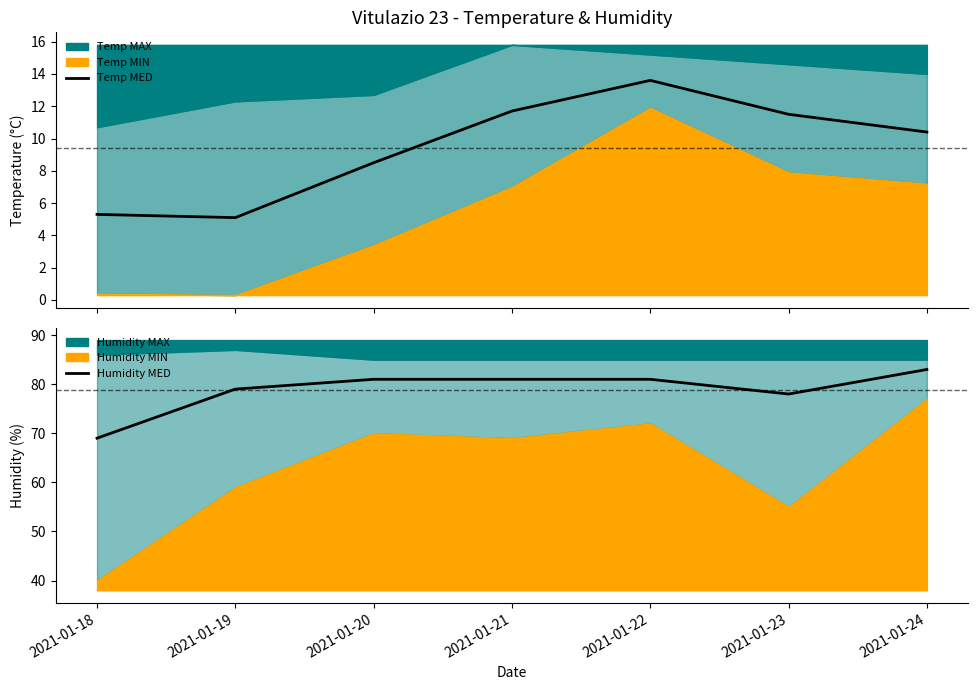

Where does the Humidity MED series first go above 81?

2021-01-24